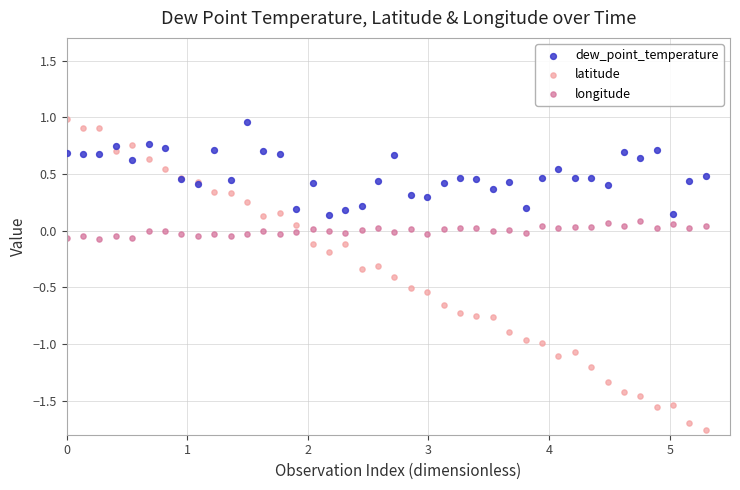

Which series has the largest Y range (max minus min)?

latitude